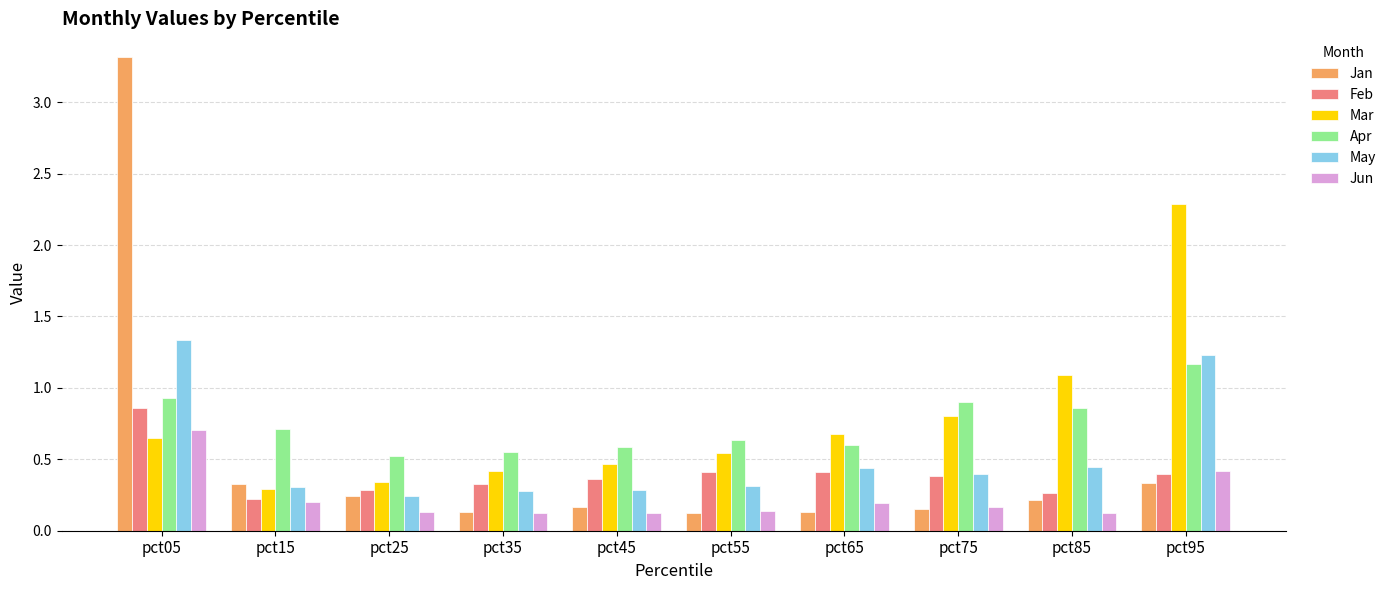

The May series shows 0.2 at pct55. True or false?

False